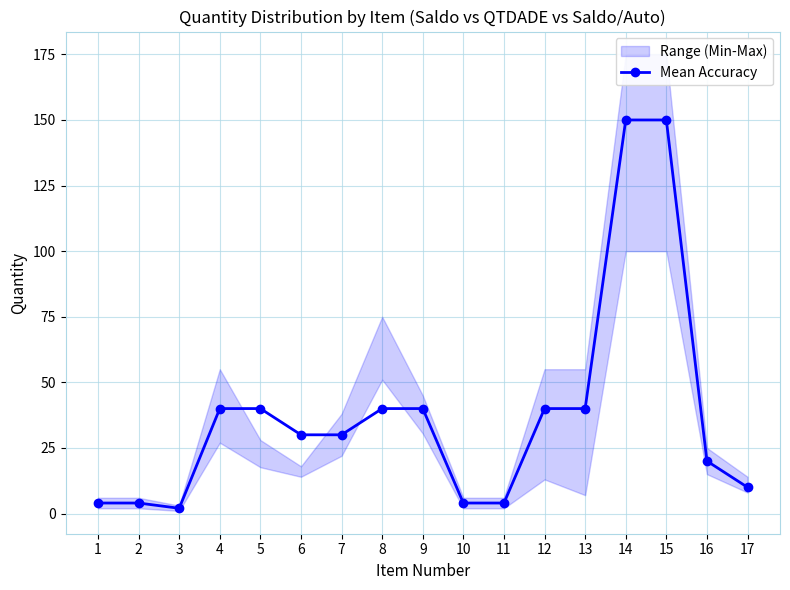

What is the value of the 7th point from the left?

30